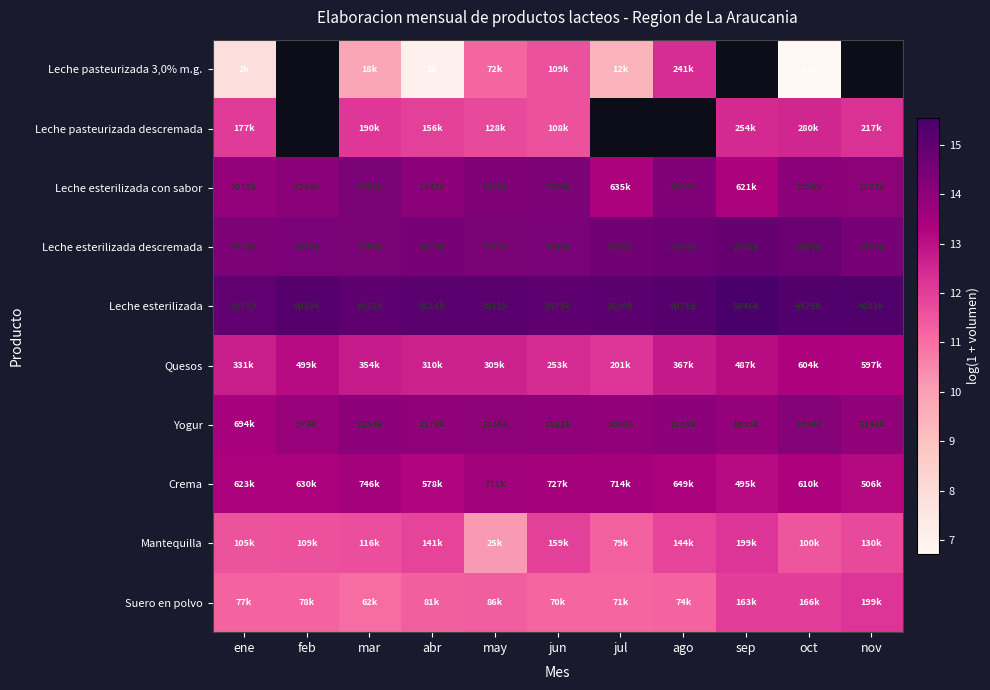

Which category has the highest value across all series?

sep